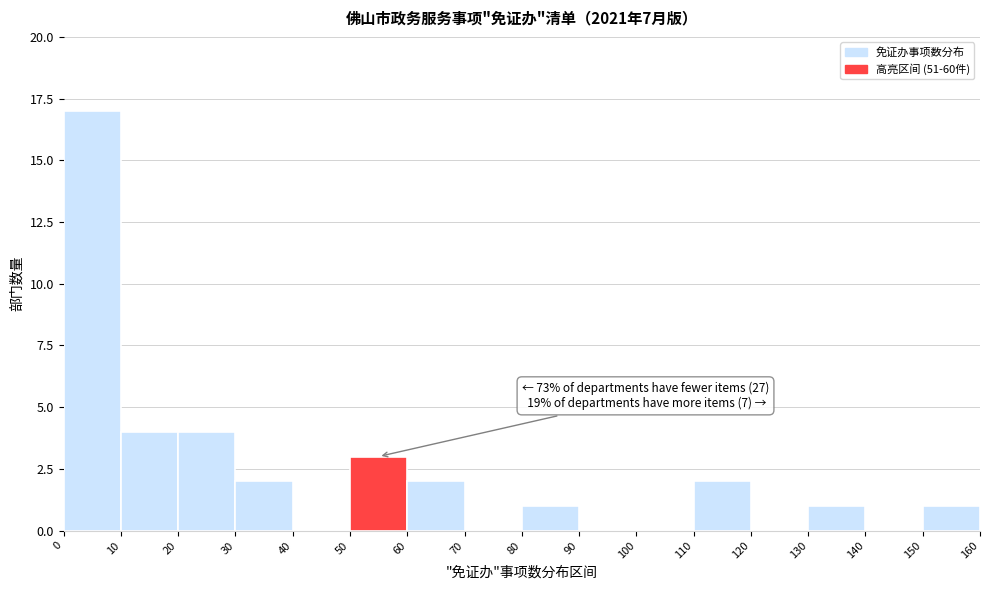

Over which range of the x-axis is the bar tallest?

0 to 10